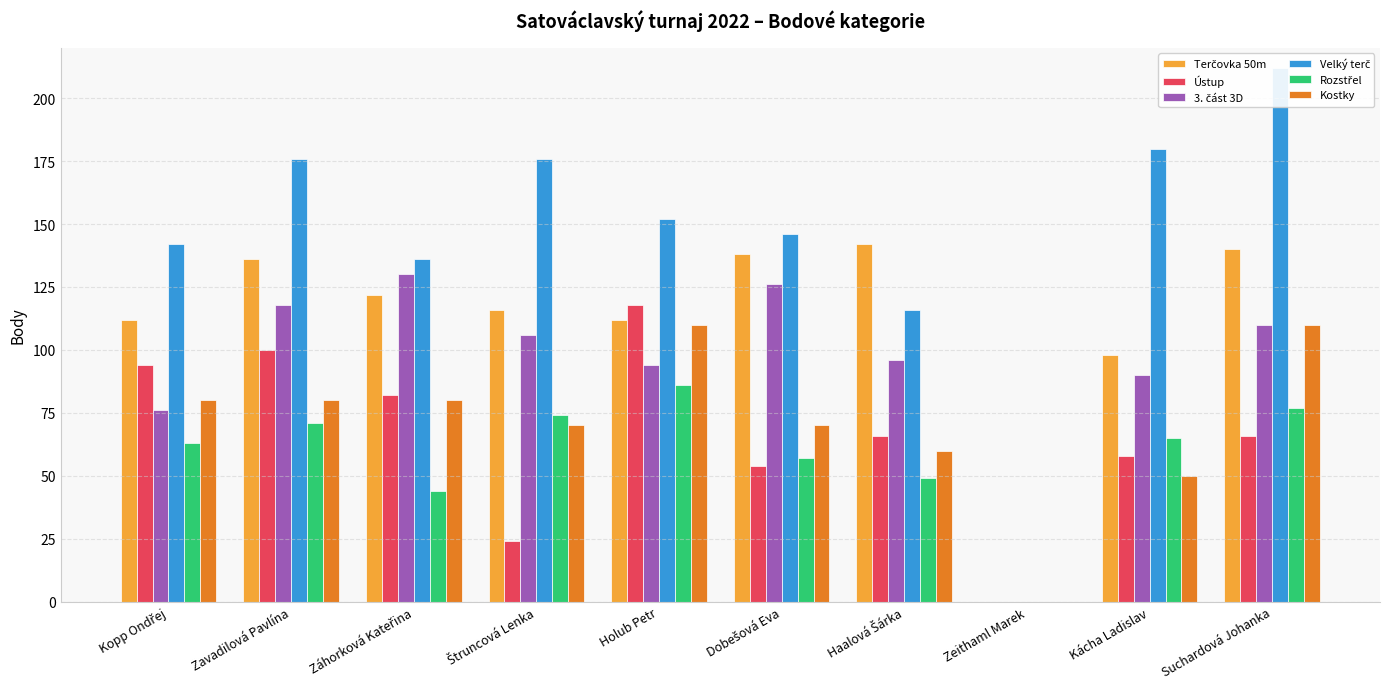

What is the total value across all series at Kácha Ladislav?

541